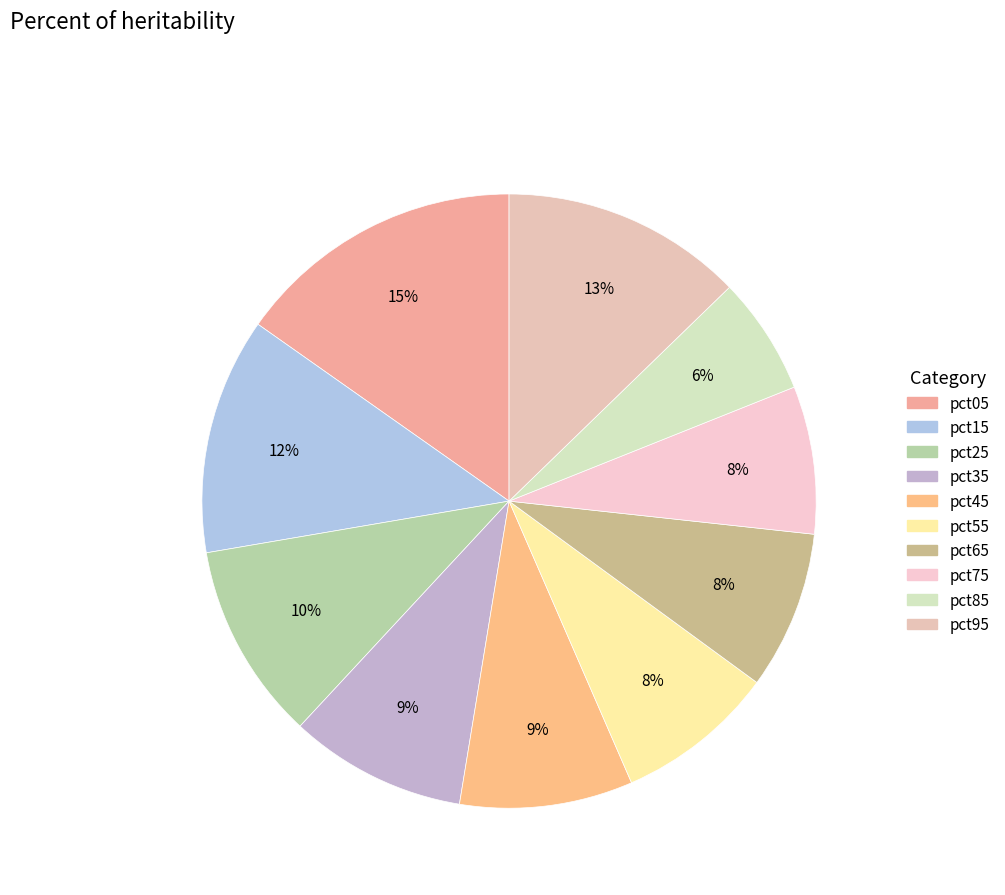

To the nearest percent, what is the average slice percentage?

10%